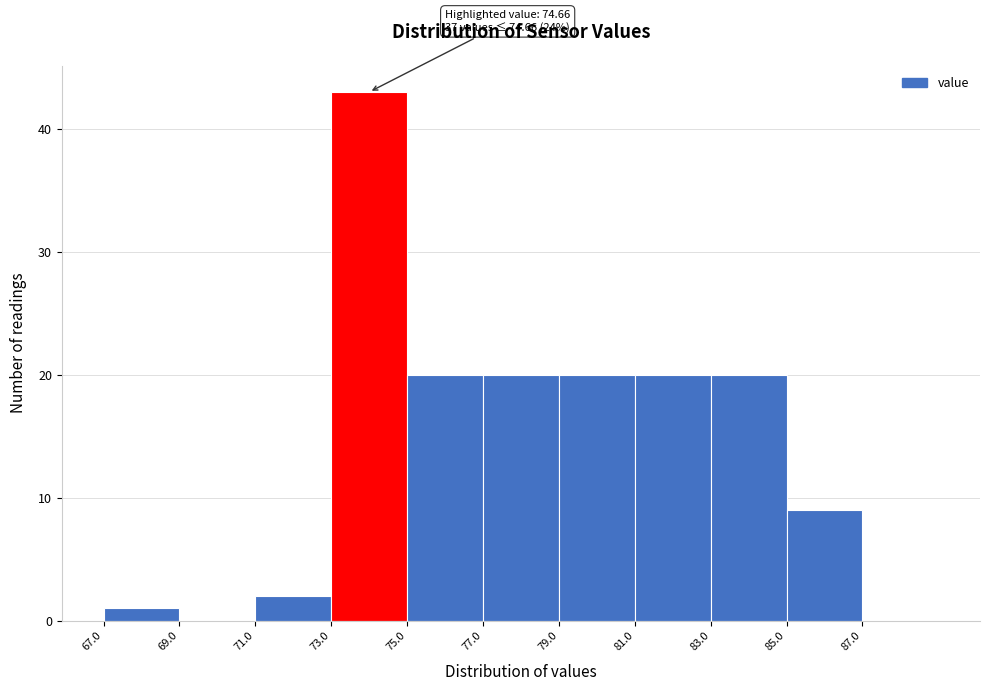

Over which range of the x-axis is the bar tallest?

73 to 75